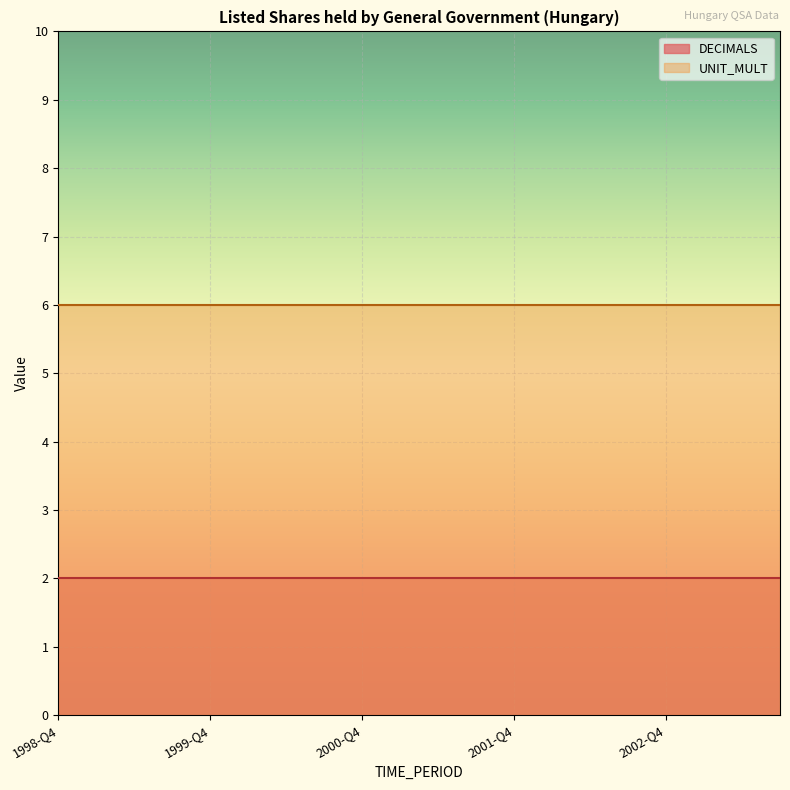

Which category has the highest value in the UNIT_MULT series?

1998-Q4